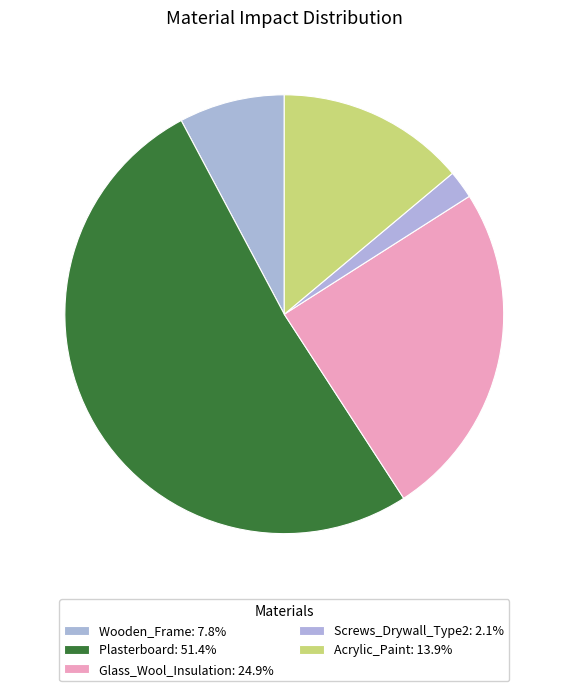

True or false: Acrylic_Paint accounts for 28% of the total.

False